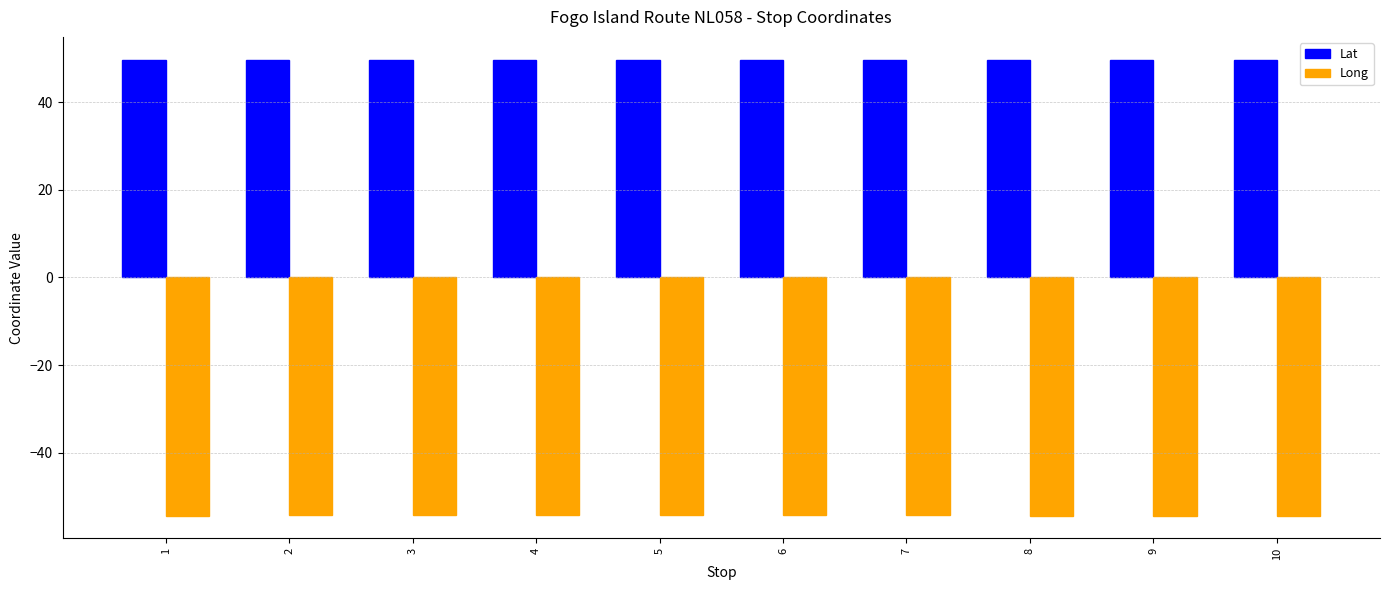

How many groups of bars are there?

10